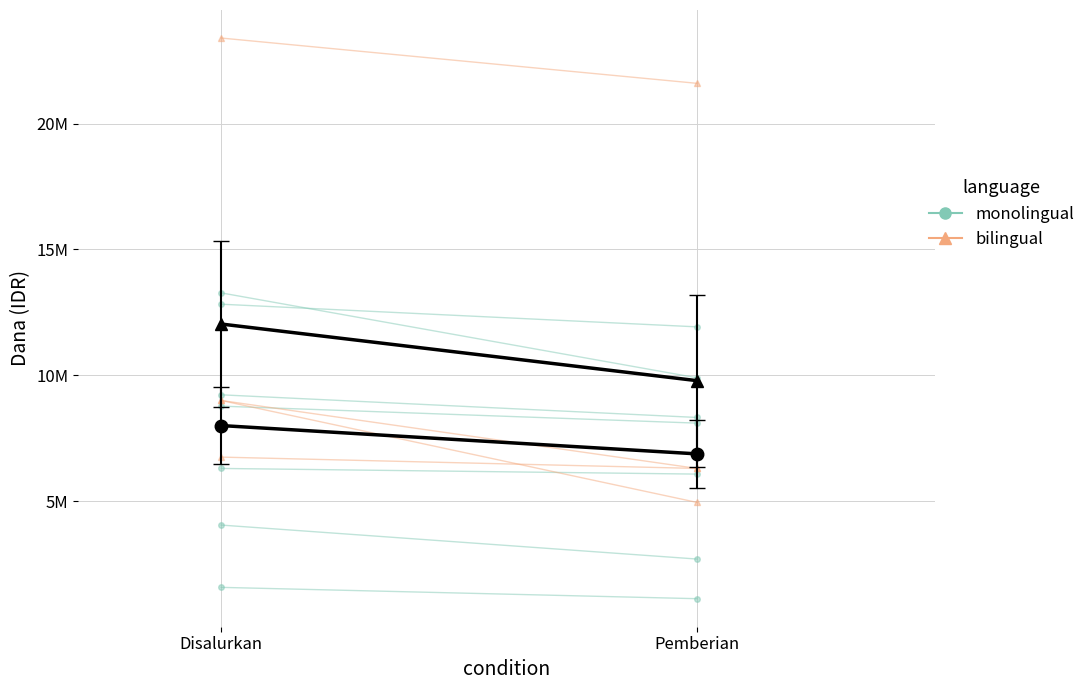

What is the greatest value displayed?

12037500.0